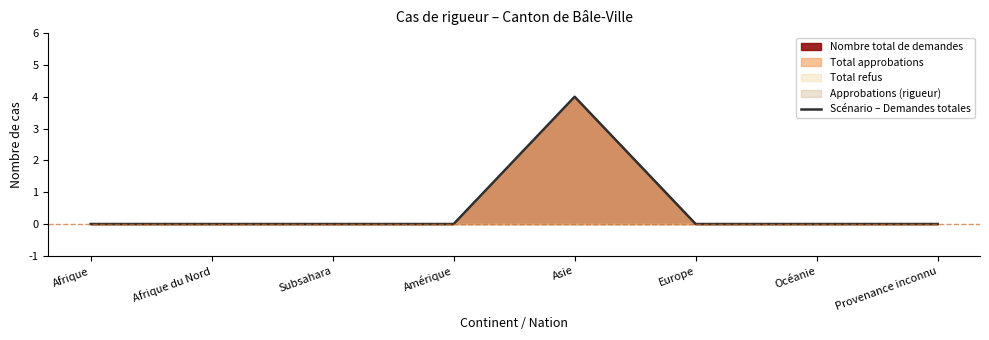

What is the label of the 3rd point from the right?

Europe